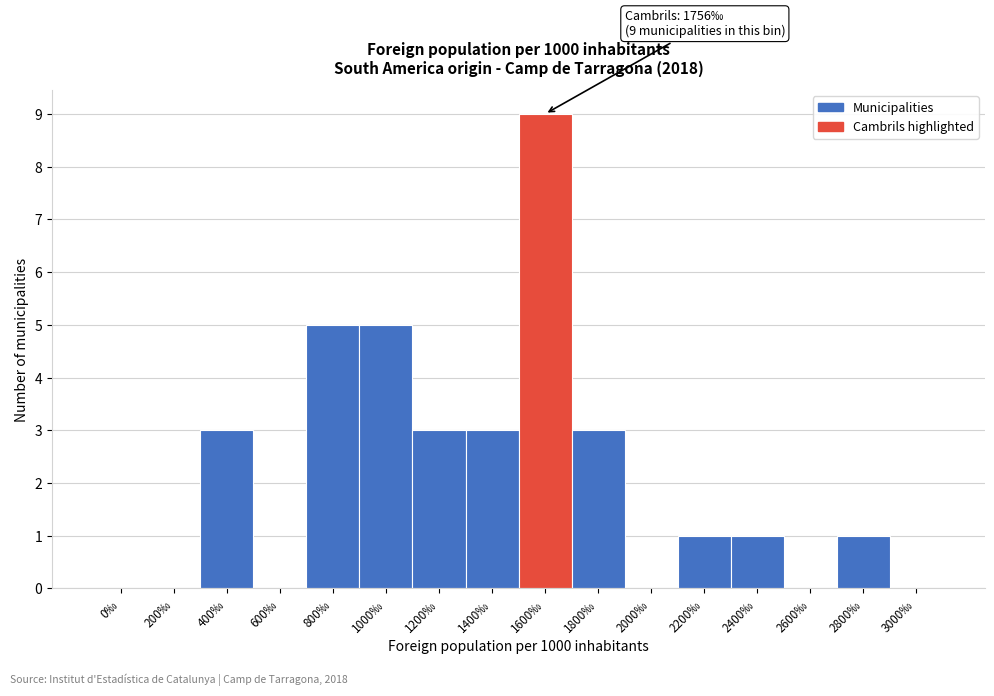

Reading left to right, list all the values displayed in this chart.

0‰=0	200‰=0	400‰=3	600‰=0	800‰=5	1000‰=5	1200‰=3	1400‰=3	1600‰=9	1800‰=3	2000‰=0	2200‰=1	2400‰=1	2600‰=0	2800‰=1	3000‰=0